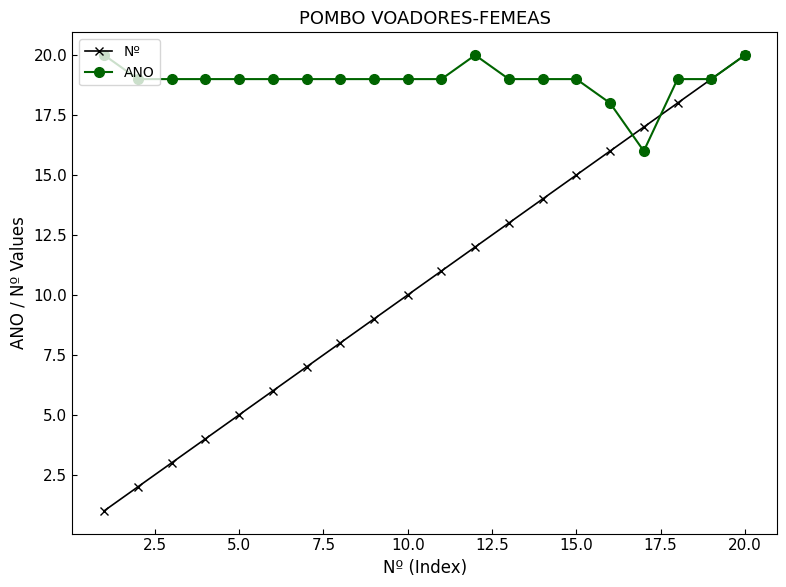

Which series has the largest range (max minus min)?

Nº